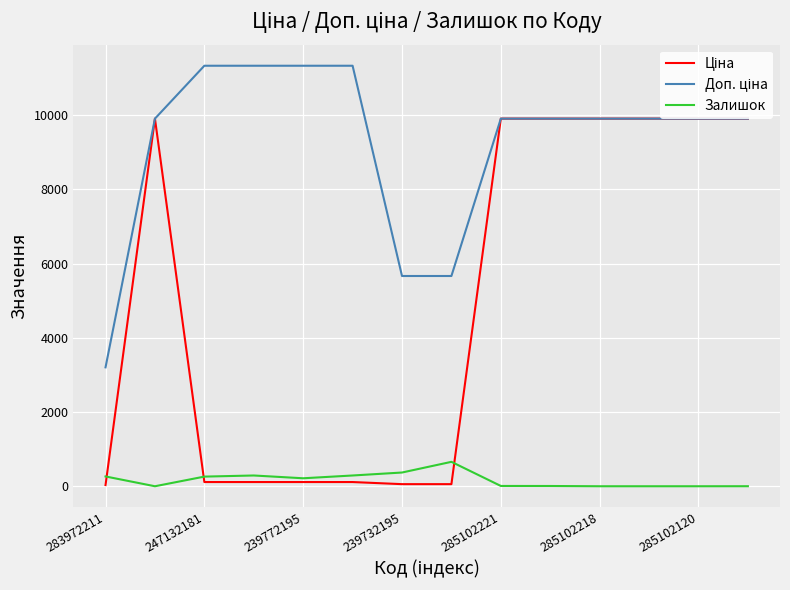

Does the chart display data point markers on the line(s)?

No